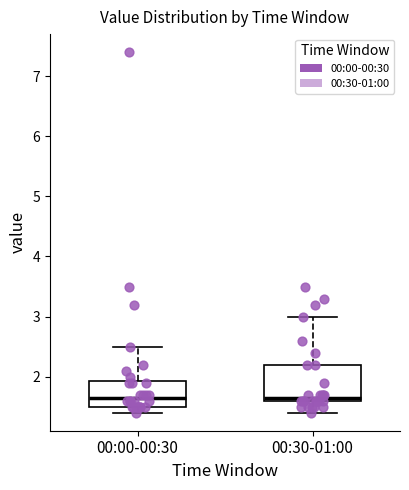

Which box is the tallest, from its lower edge to its upper edge?

00:30-01:00